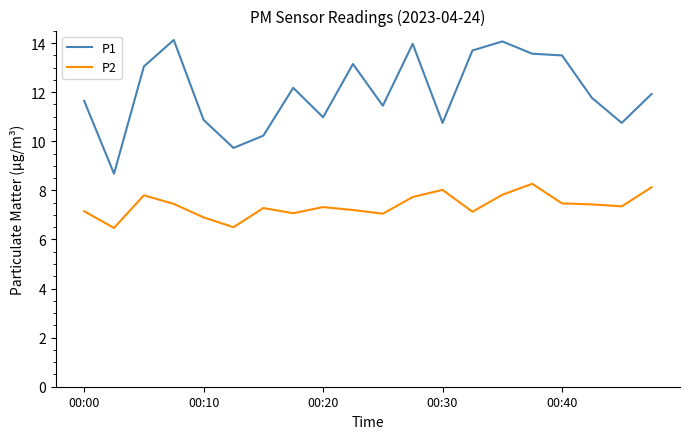

What is the greatest value displayed?

14.1